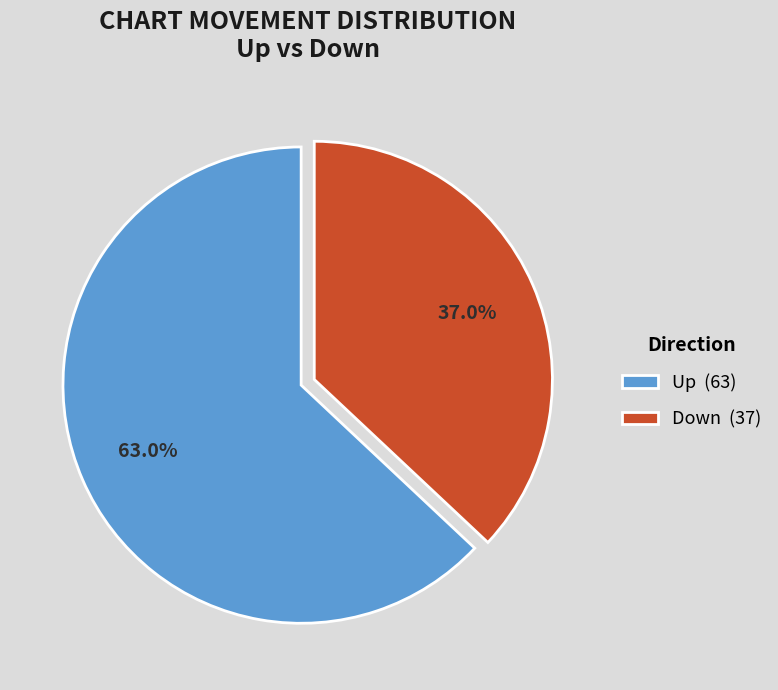

Rank the categories by value from highest to lowest.

Up (63), Down (37)